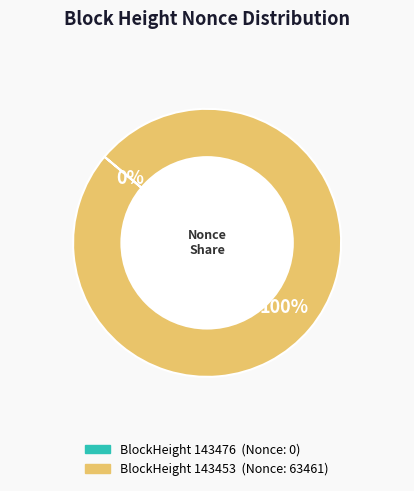

Count the number of slices in the pie.

2